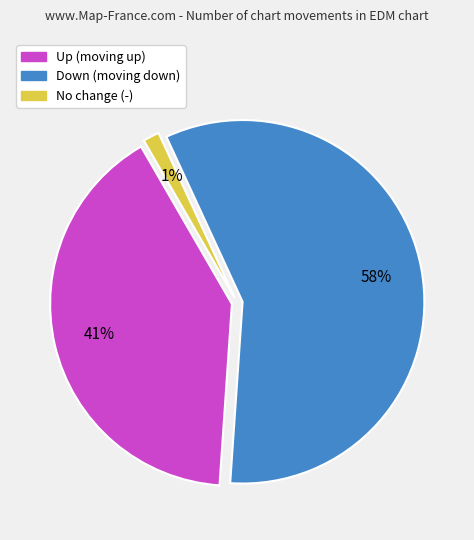

To the nearest percent, what is the difference between the largest and smallest slice percentages?

57%